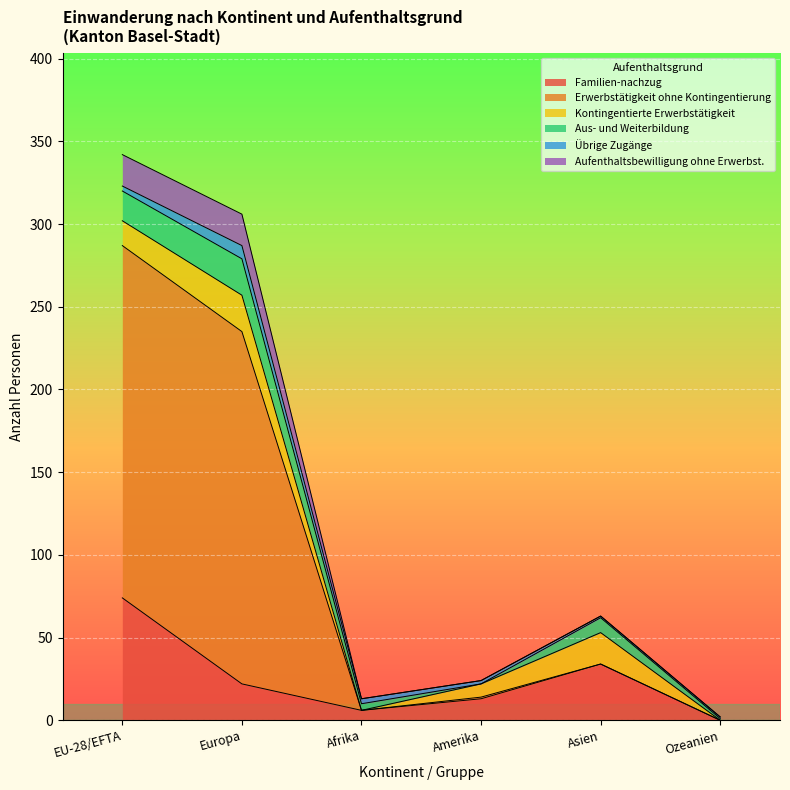

What is the highest value of the Familien-nachzug series?

74